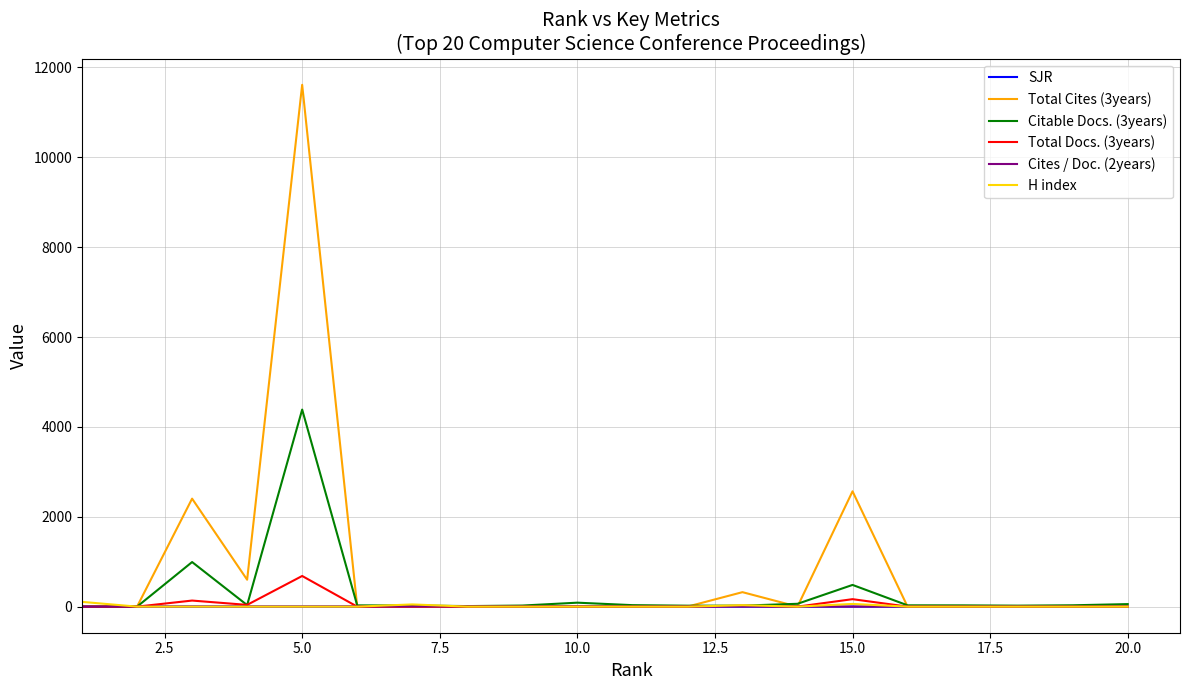

What is the maximum value for Total Docs. (3years)?

682.0